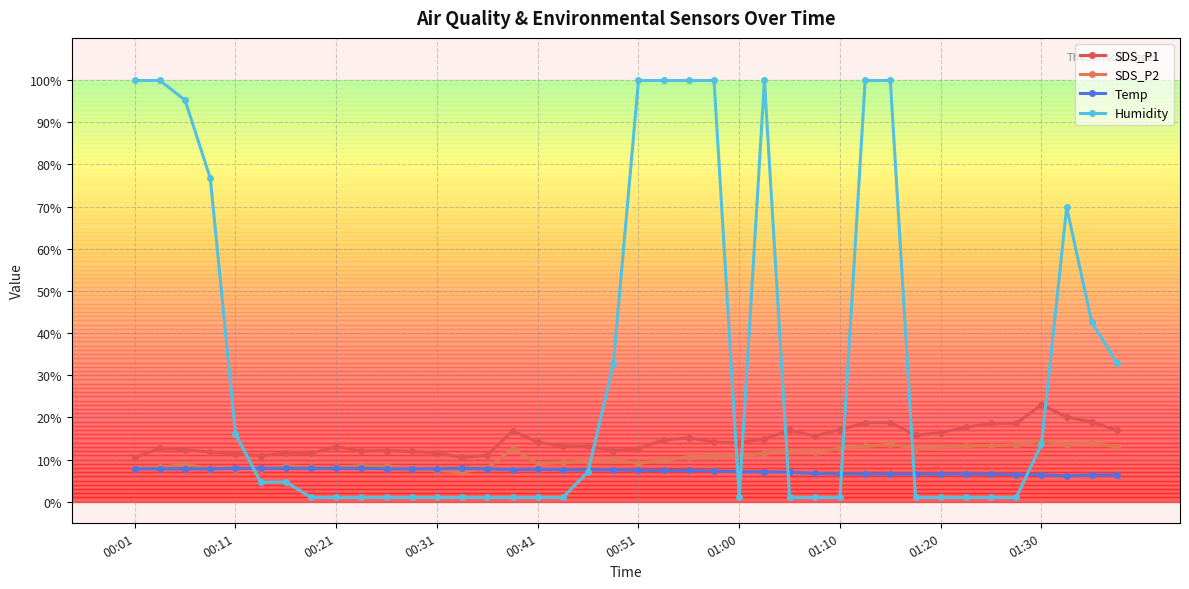

Which category has the lowest value in the SDS_P1 series?

00:01